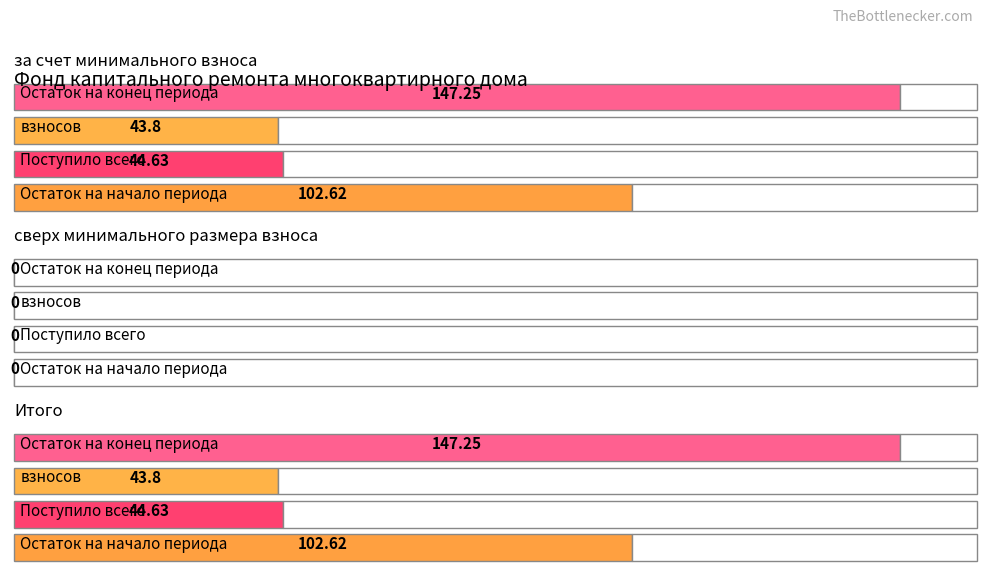

True or false: Остаток на конец периода has a value of 201.8 at Итого.

False